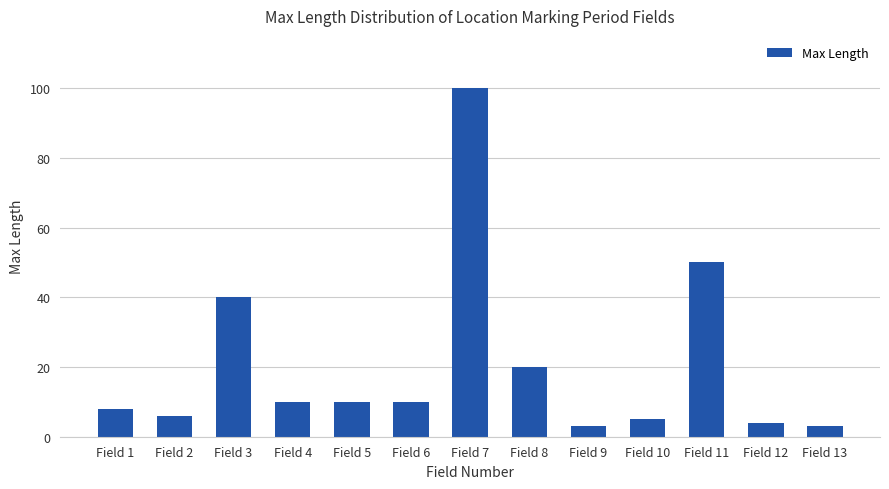

What is the smallest value displayed?

3